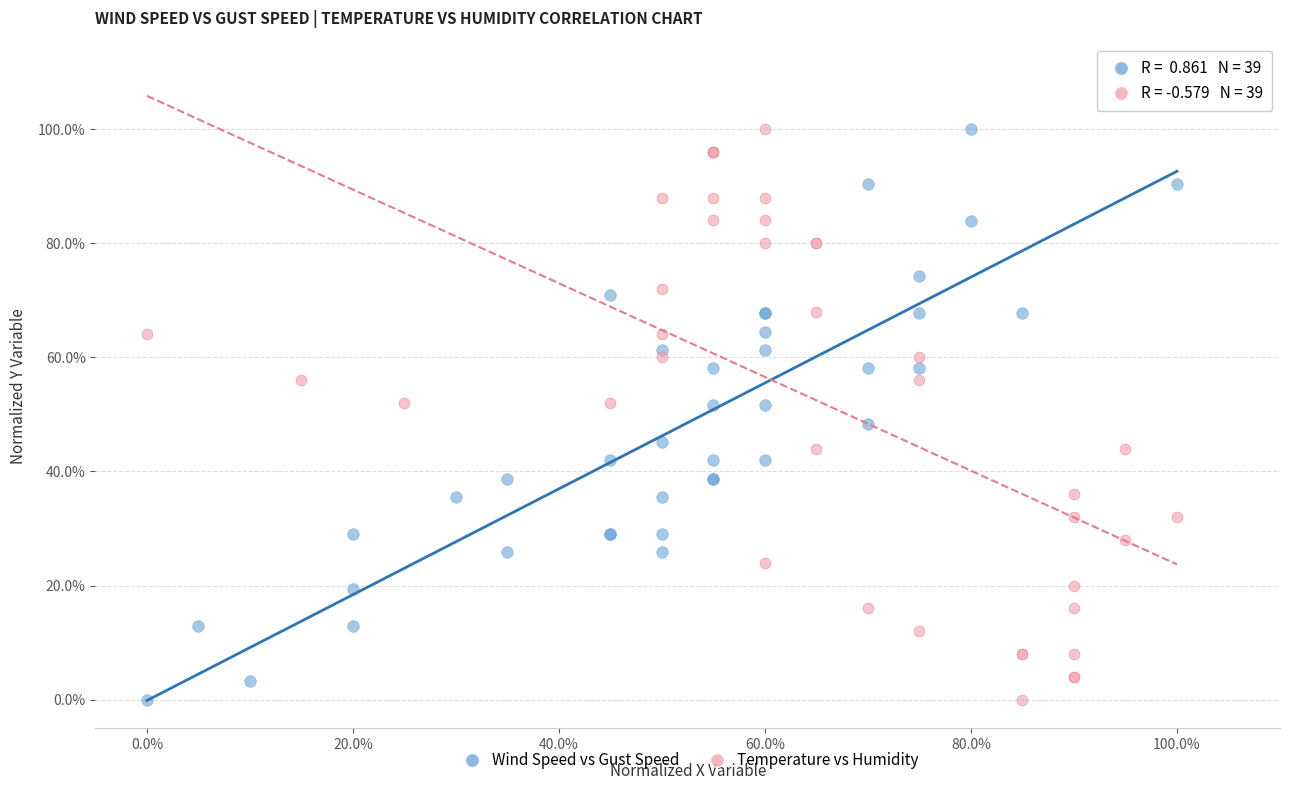

What are all the series names shown in the legend?

Wind Speed vs Gust Speed, Temperature vs Humidity